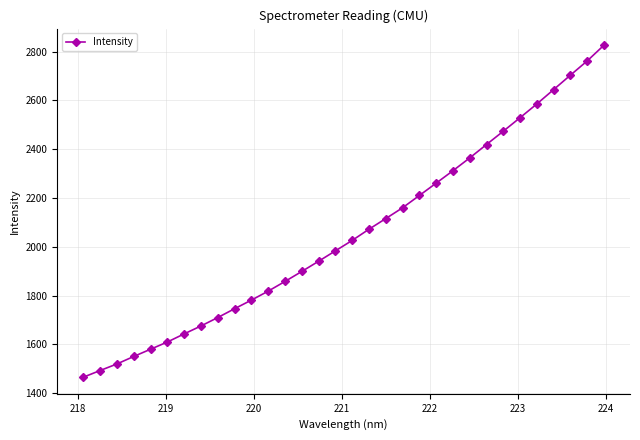

Does the chart display data point markers on the line(s)?

Yes